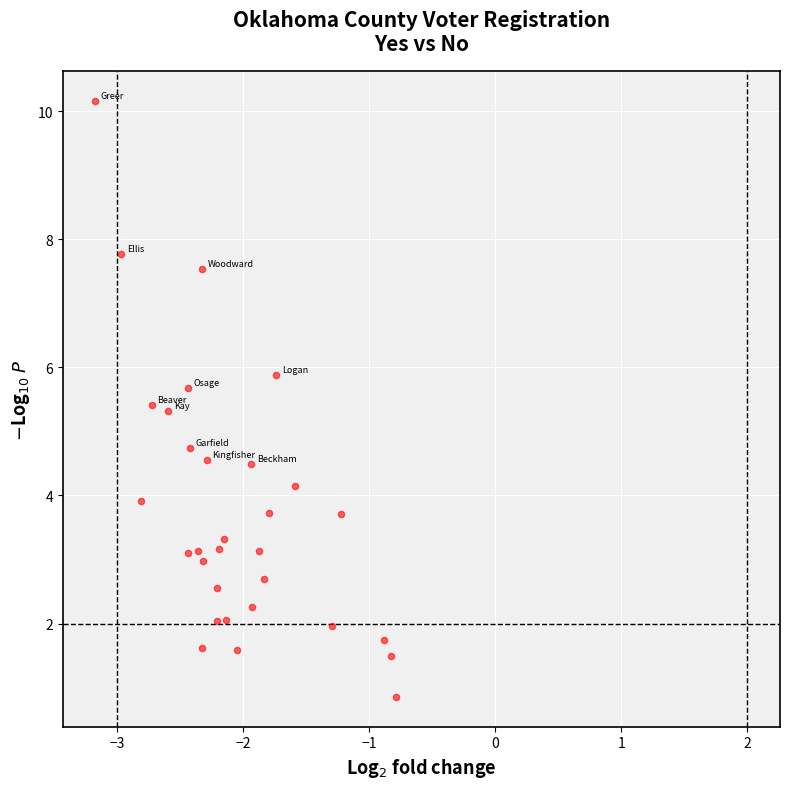

What is the range of X values (max minus min)?

2.4